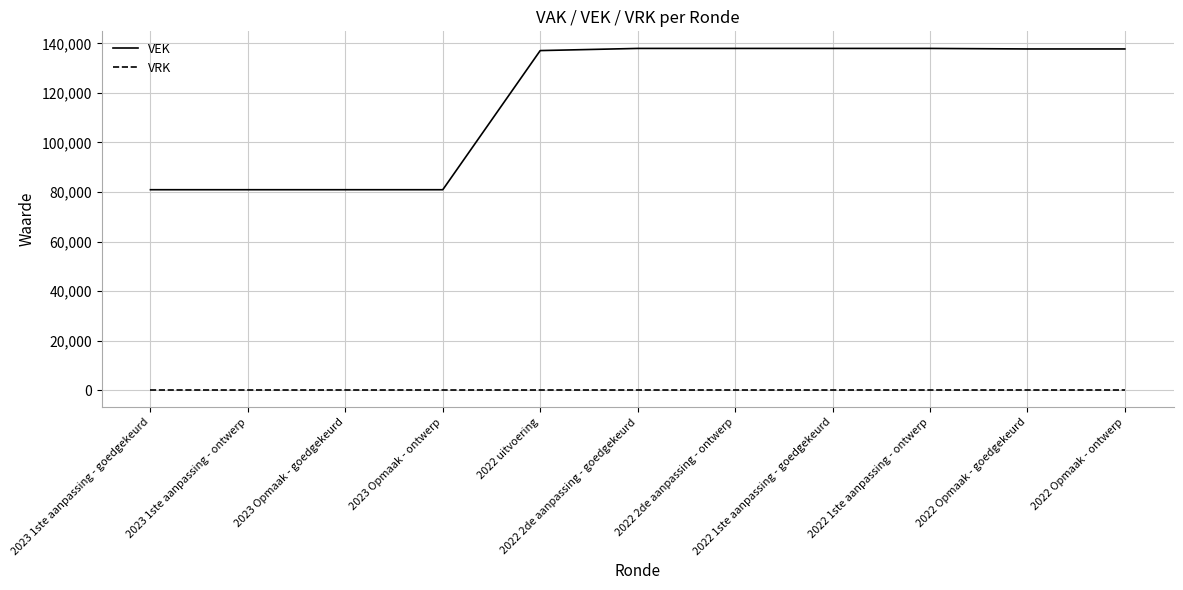

True or false: VRK and VEK cross at least once.

False